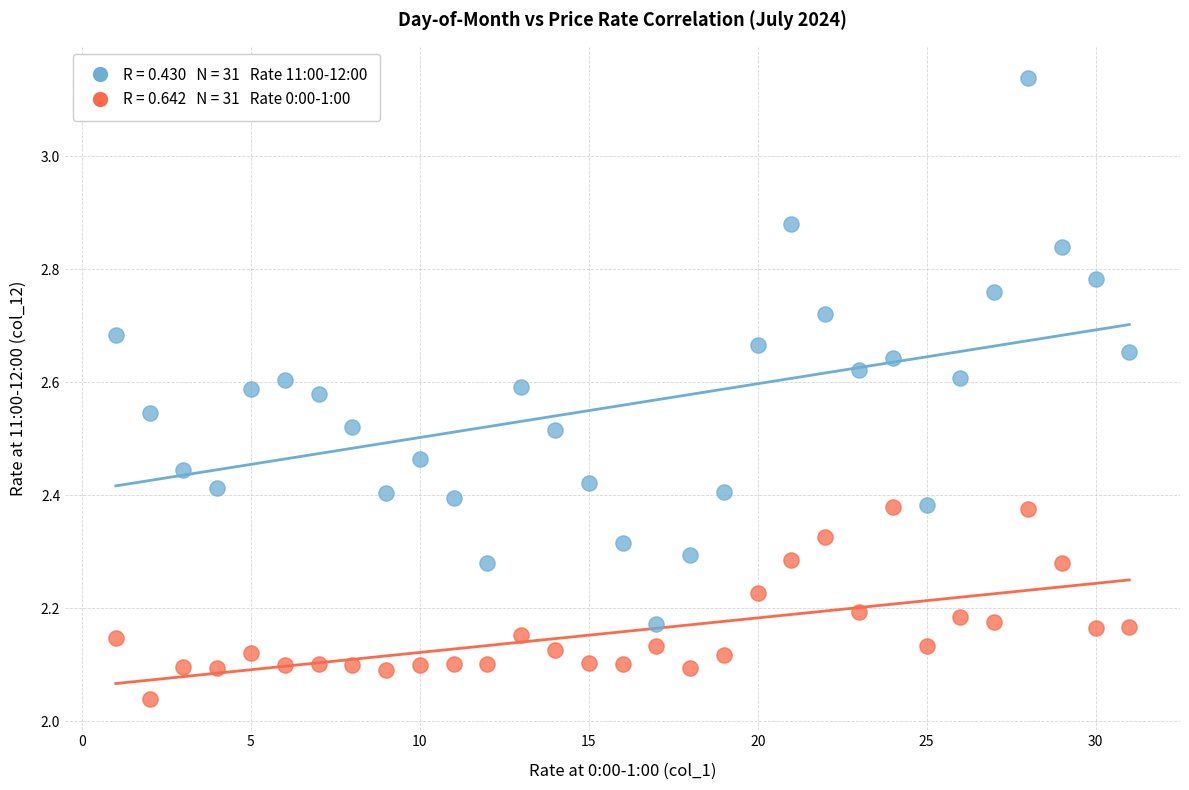

Across all data points, what is the range of X values (max minus min)?

30.0